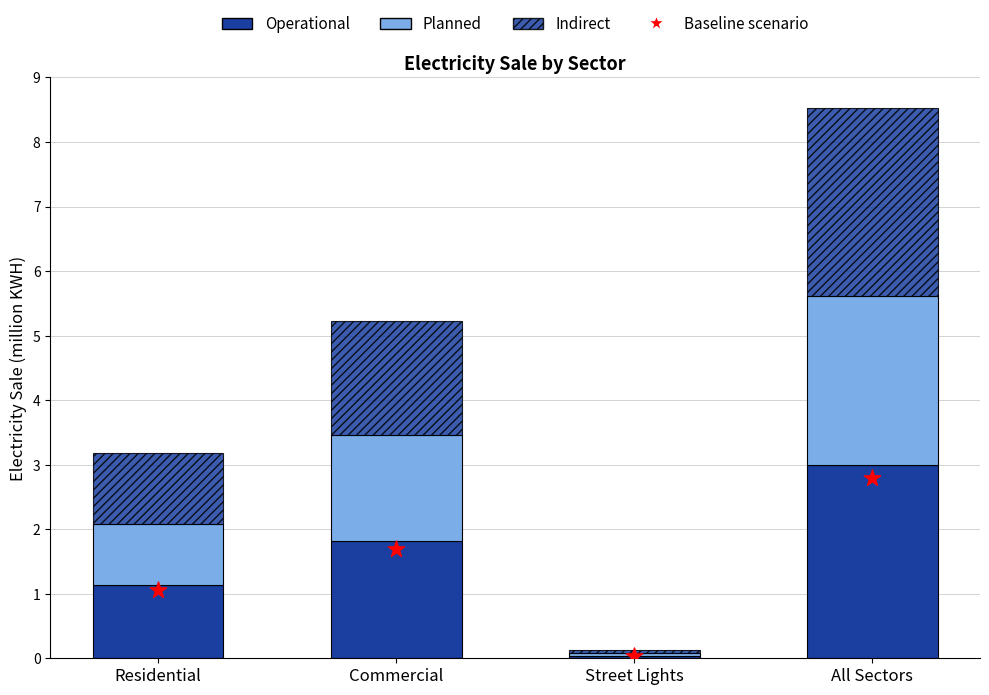

At which category is the sum across all series the highest?

All Sectors